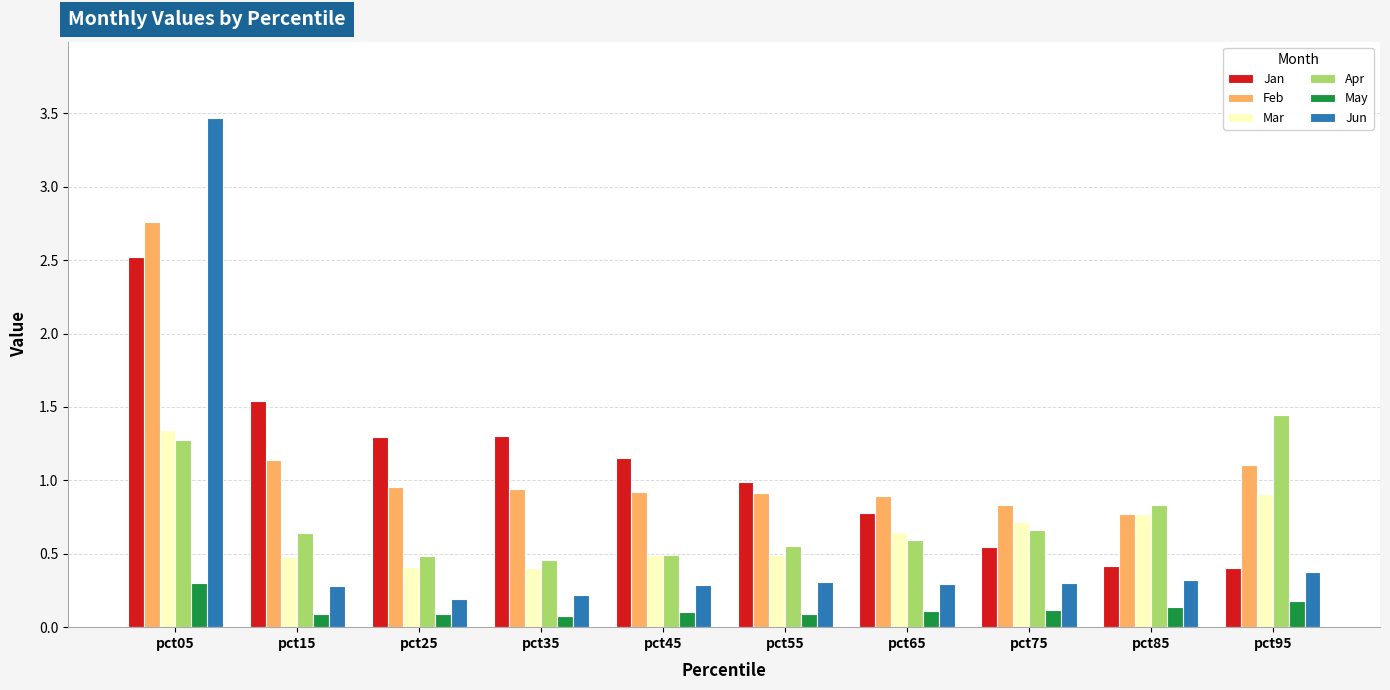

Which label corresponds to the largest value in the chart?

pct05